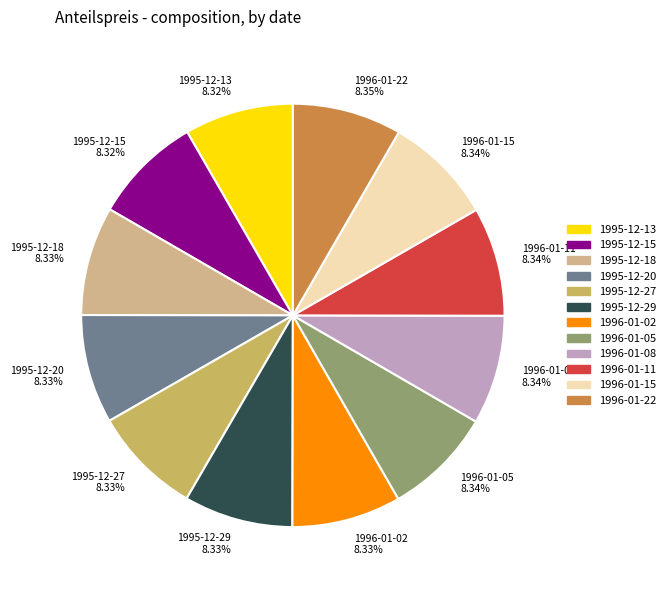

Approximately how many times larger is the value at 1995-12-29 8.33% compared to 1995-12-27 8.33%?

1.0